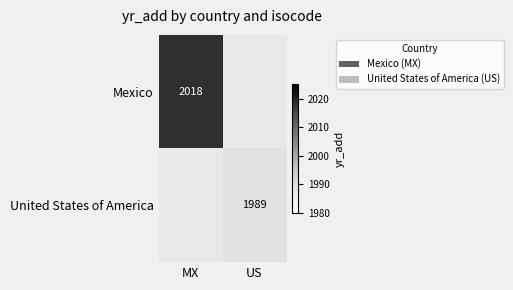

True or false: Mexico has a value of 884 at MX.

False